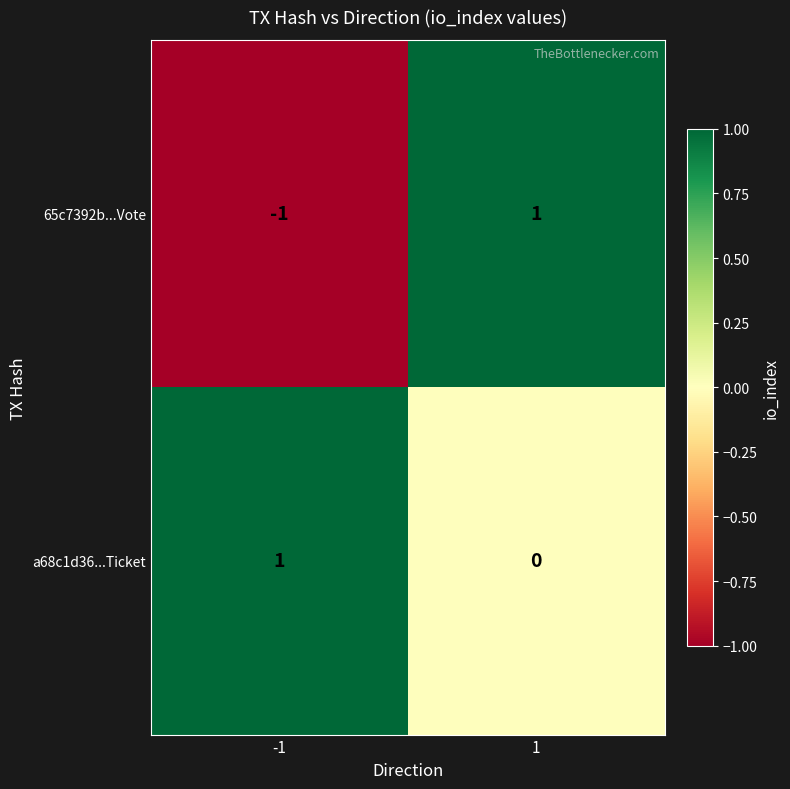

At how many categories does at least one series exceed 0?

2